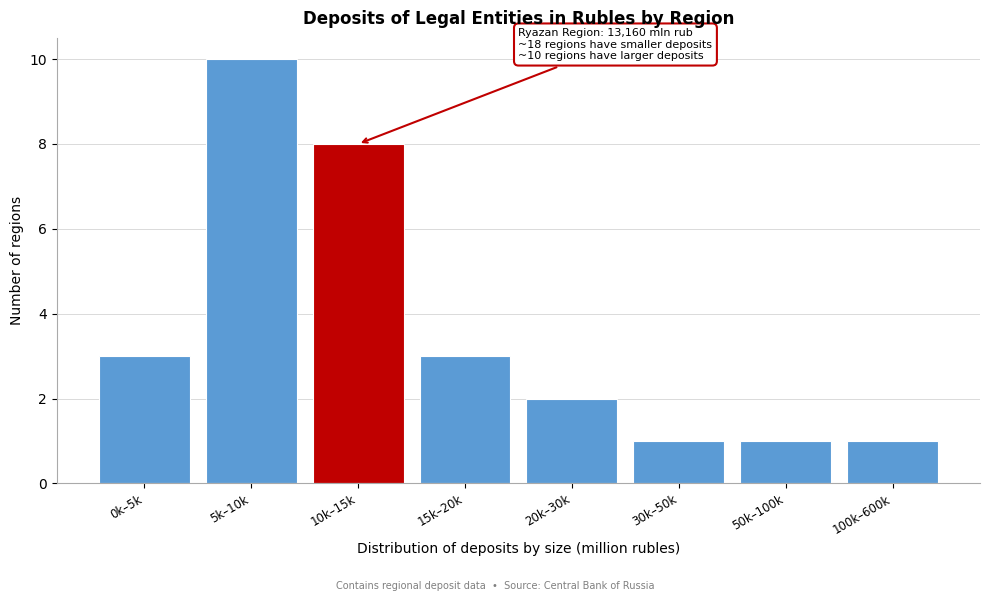

Reading right to left, list all the values displayed in this chart.

100k–600k=1	50k–100k=1	30k–50k=1	20k–30k=2	15k–20k=3	10k–15k=8	5k–10k=10	0k–5k=3